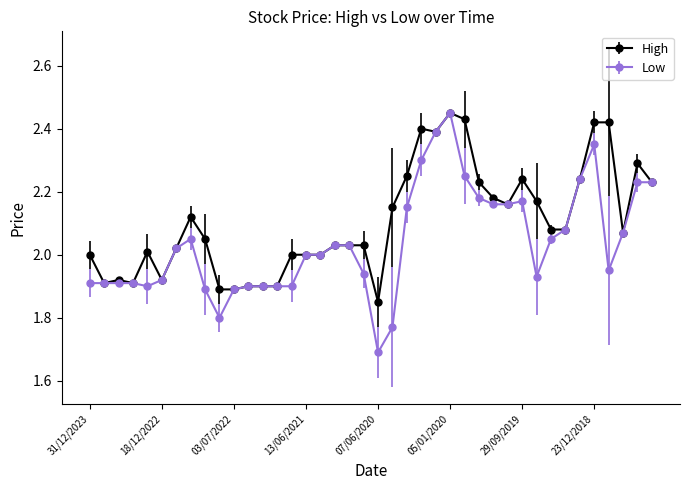

True or false: Low has more than 1 points higher than both neighbors.

True